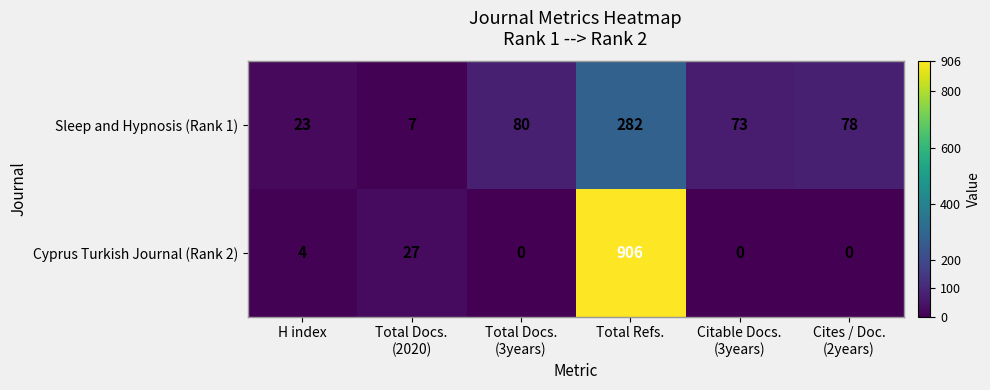

Which series has the widest spread of values?

Cyprus Turkish Journal (Rank 2)